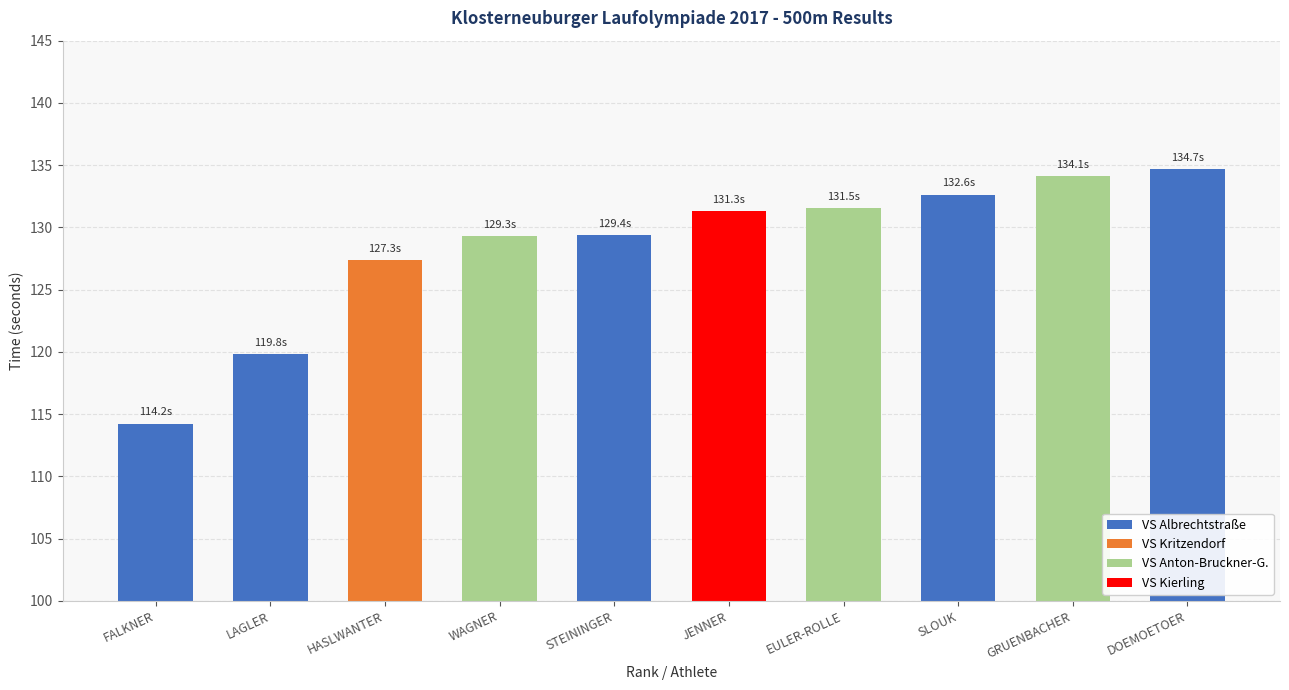

The chart shows a value of 190.9 at HASLWANTER. True or false?

False